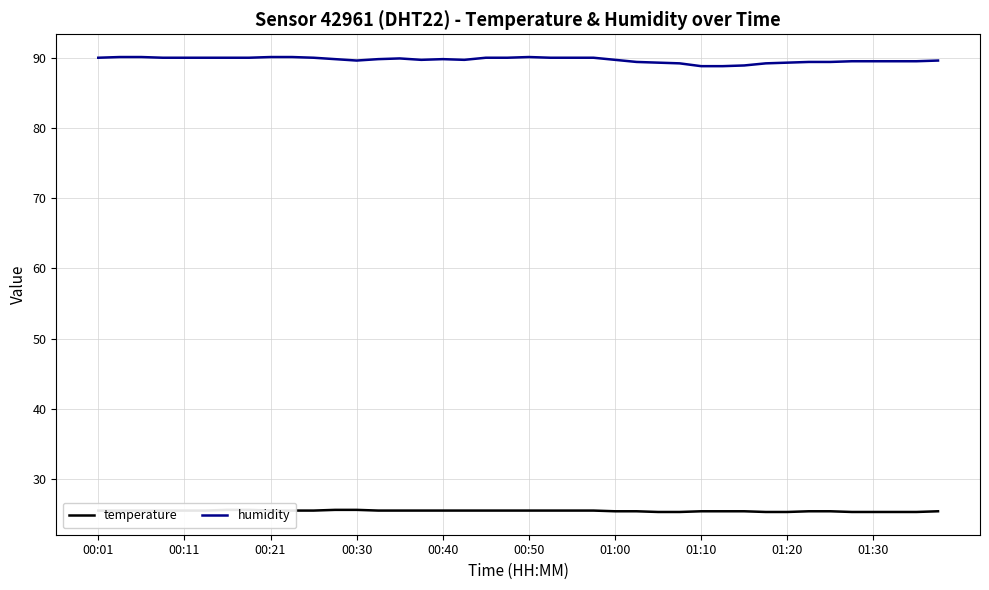

The temperature series shows 25.4 at 34. True or false?

True